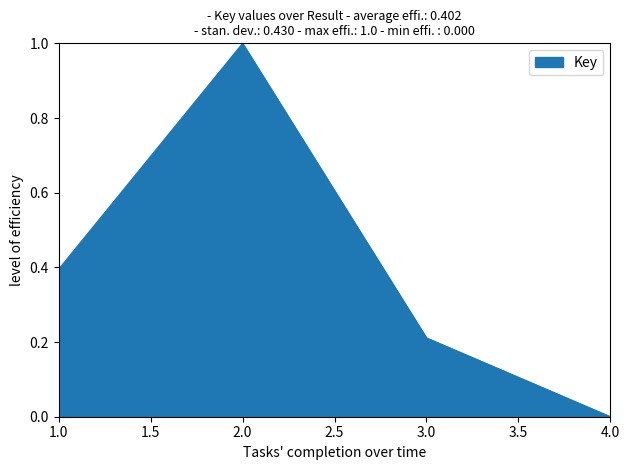

How many series are shown in this chart?

1